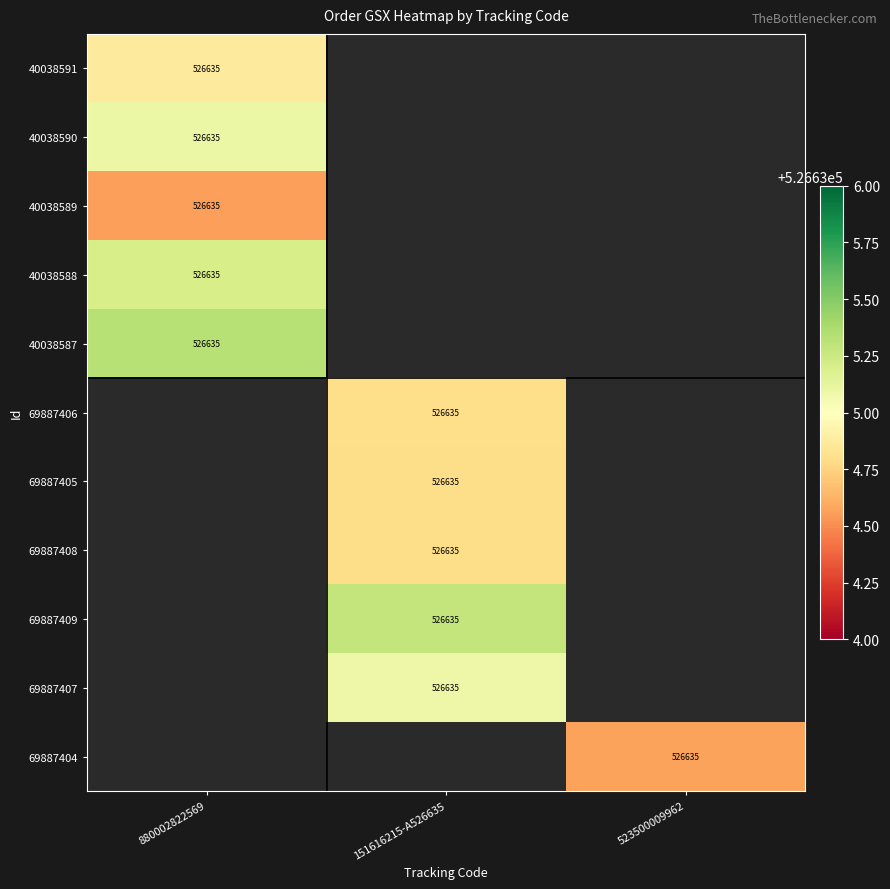

List the labels in order of 69887404 value, largest first.

880002822569, 151616215-A526635, 523500009962